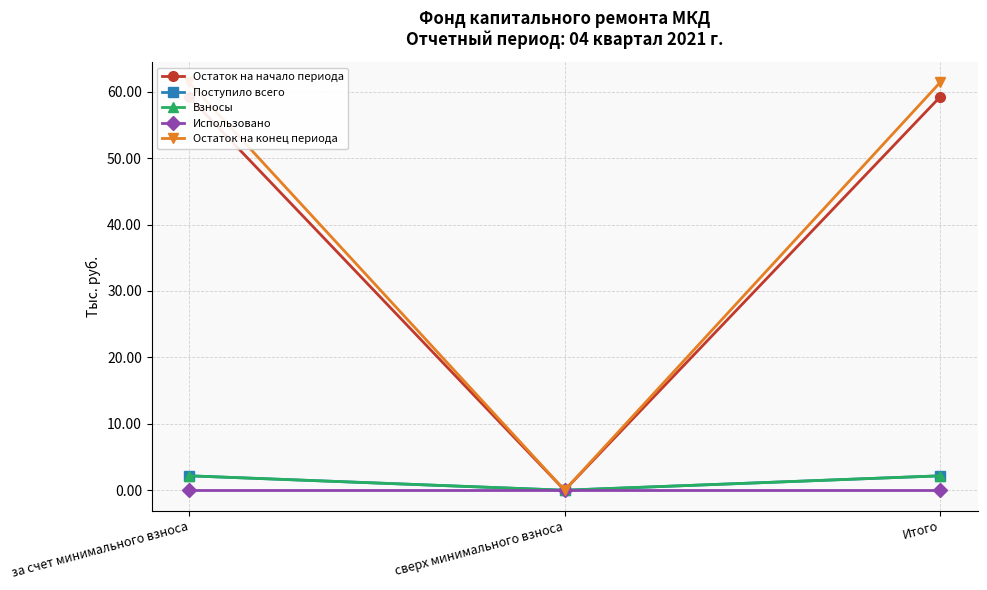

At which label does Остаток на конец периода reach its minimum?

сверх минимального взноса